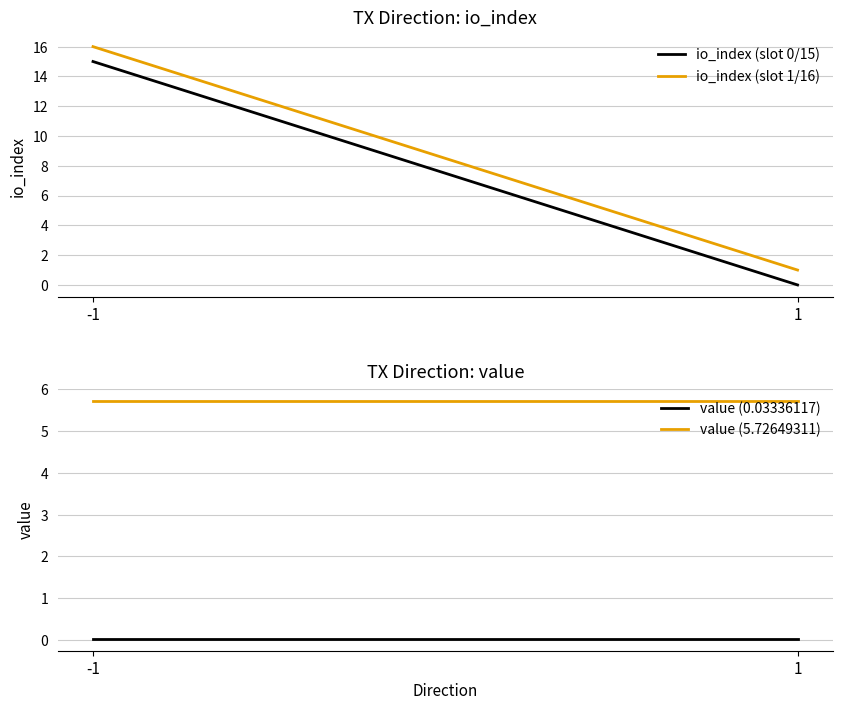

Which series has the largest total across all categories?

io_index (slot 1/16)